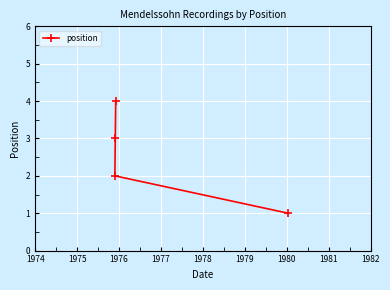

How many lines are shown in the chart?

1